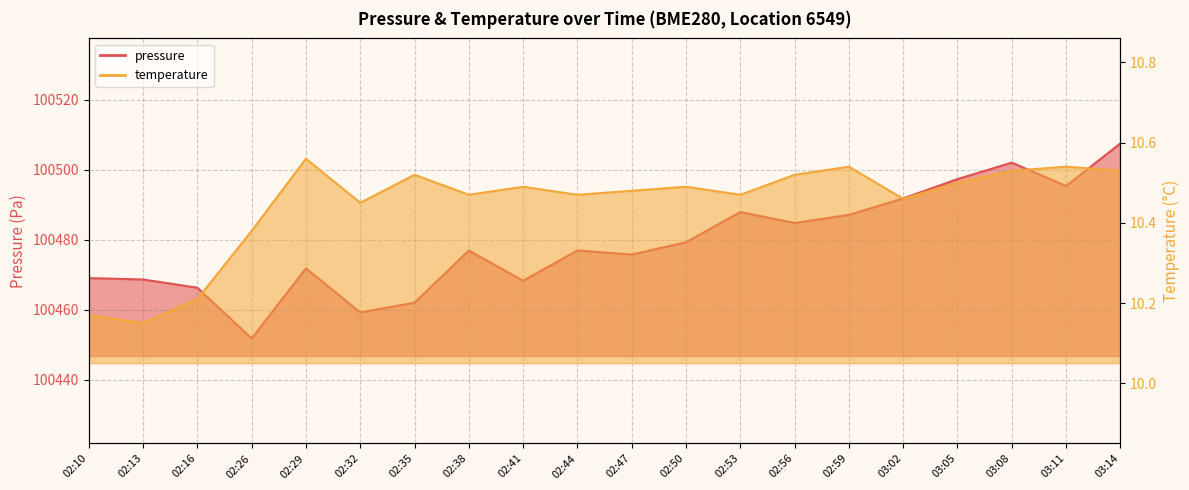

Reading left to right, what are all the values shown in this chart?

pressure: 02:10=100469.0	02:13=100468.6	02:16=100466.3	02:26=100451.8	02:29=100471.8	02:32=100459.2	02:35=100462.0	02:38=100476.9	02:41=100468.3	02:44=100476.9	02:47=100475.8	02:50=100479.3	02:53=100487.9	02:56=100484.8	02:59=100487.1	03:02=100491.8	03:05=100497.3	03:08=100502.0	03:11=100495.3	03:14=100507.5
temperature: 02:10=10.2	02:13=10.2	02:16=10.2	02:26=10.4	02:29=10.6	02:32=10.4	02:35=10.5	02:38=10.5	02:41=10.5	02:44=10.5	02:47=10.5	02:50=10.5	02:53=10.5	02:56=10.5	02:59=10.5	03:02=10.5	03:05=10.5	03:08=10.5	03:11=10.5	03:14=10.5